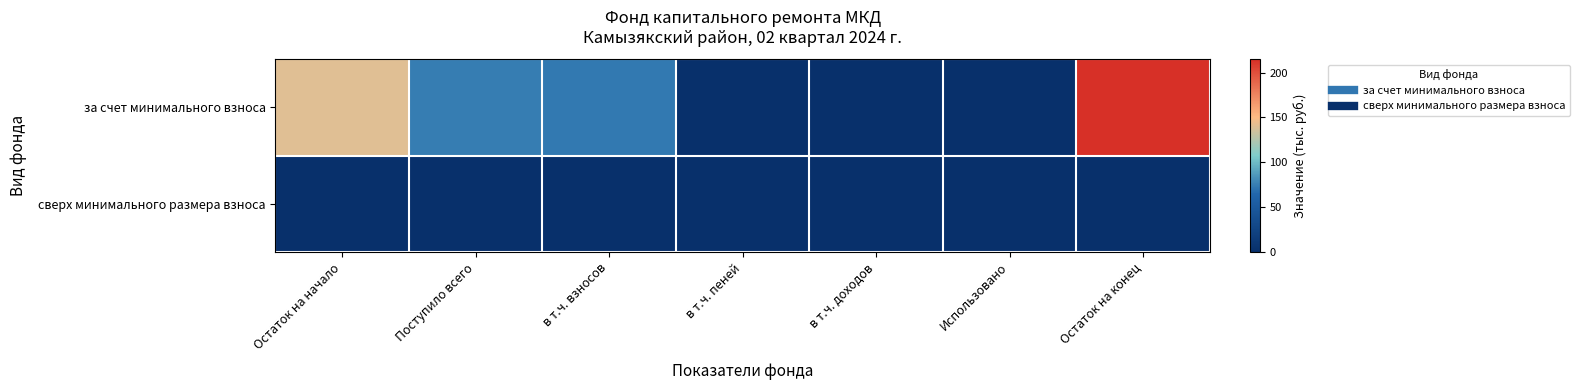

Reading left to right, list all the values displayed in this chart.

за счет минимального взноса: Остаток на начало=140.8	Поступило всего=74.0	в т.ч. взносов=72.9	в т.ч. пеней=1.1	в т.ч. доходов=0.0	Использовано=0.0	Остаток на конец=214.8
сверх минимального размера взноса: Остаток на начало=0.0	Поступило всего=0.0	в т.ч. взносов=0.0	в т.ч. пеней=0.0	в т.ч. доходов=0.0	Использовано=0.0	Остаток на конец=0.0